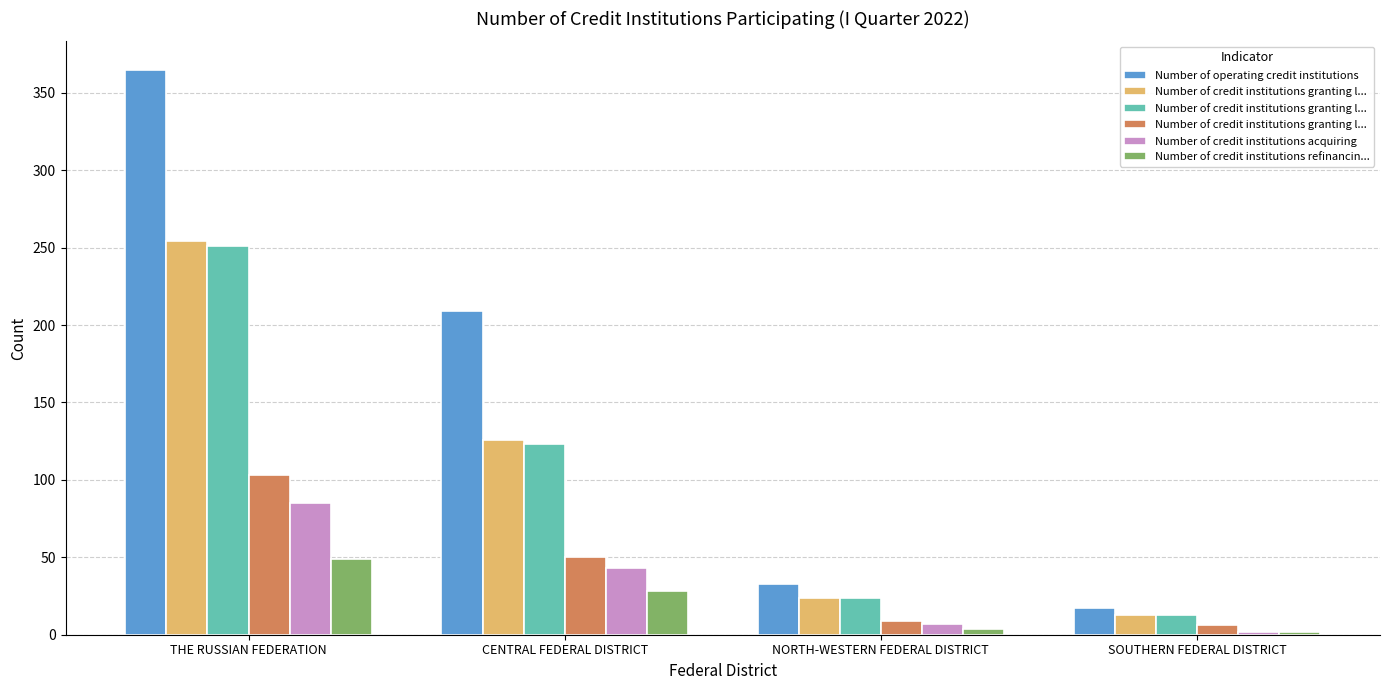

Rank the categories by Number of credit institutions granting l... value from highest to lowest.

THE RUSSIAN FEDERATION, CENTRAL FEDERAL DISTRICT, NORTH-WESTERN FEDERAL DISTRICT, SOUTHERN FEDERAL DISTRICT